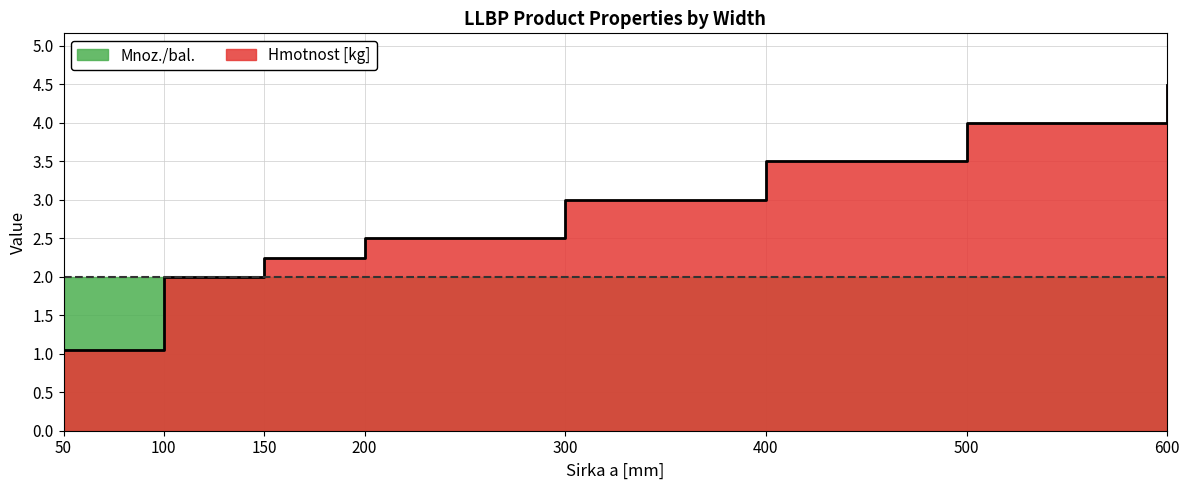

At which category does the chart reach its minimum across all series?

50